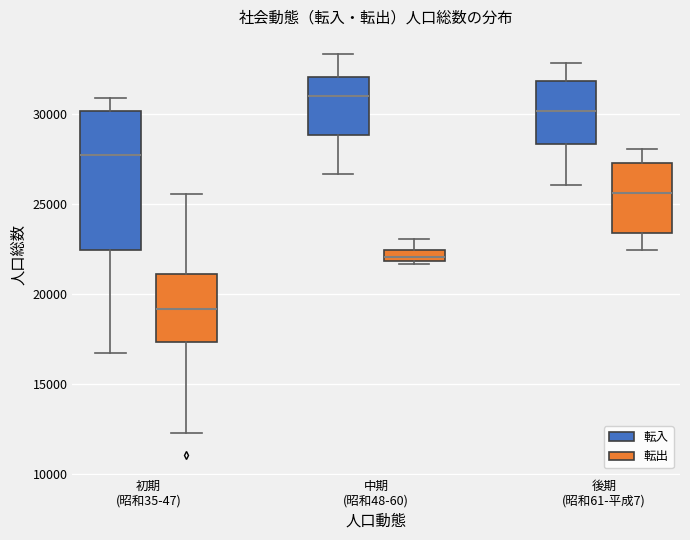

Which box has the lowest median line?

初期 (昭和35-47) (転出)